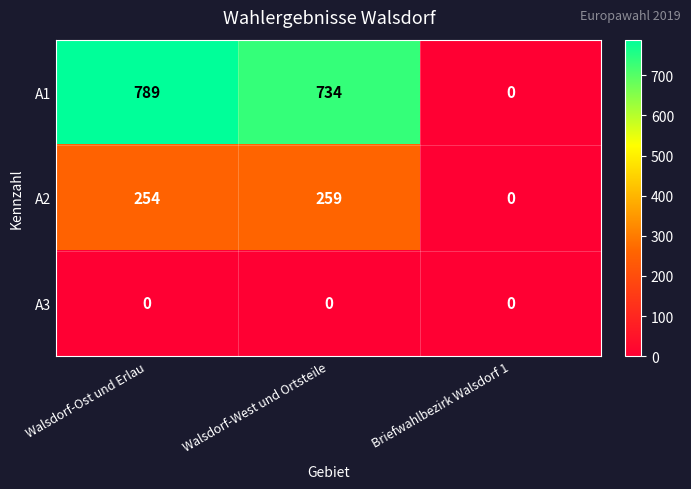

How many series are shown in this chart?

3